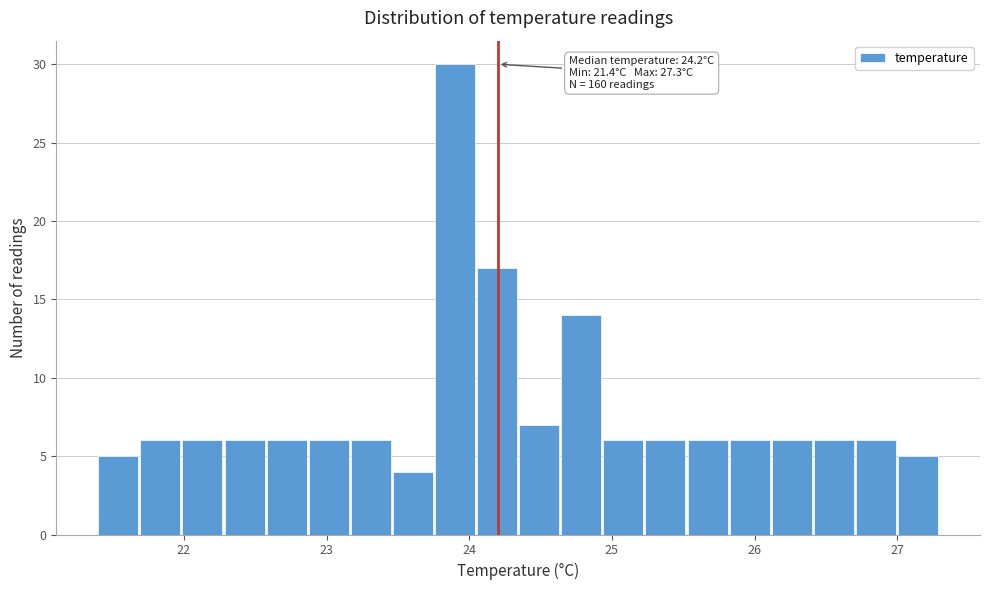

Read against the x-axis, roughly where is the centre of the tallest bar?

23.9